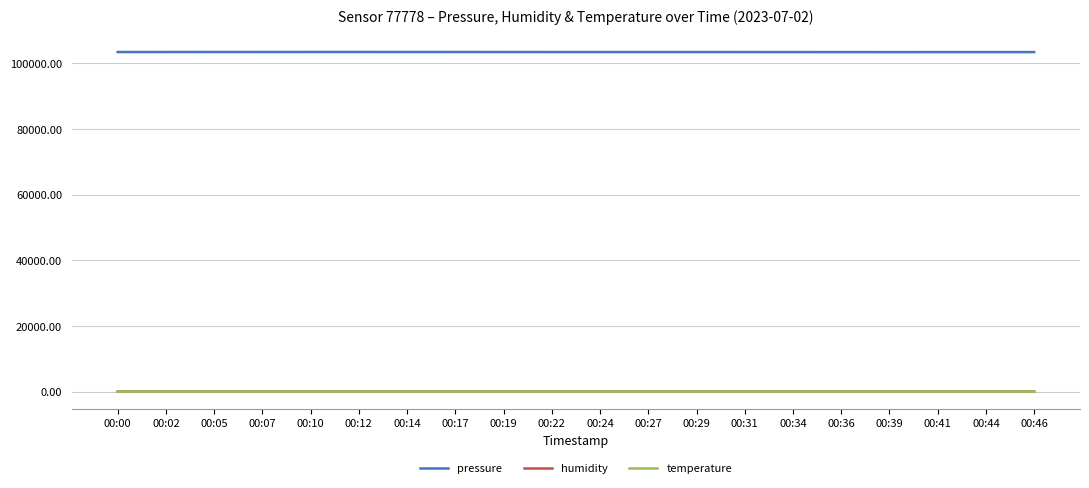

What is the minimum value for humidity?

43.0